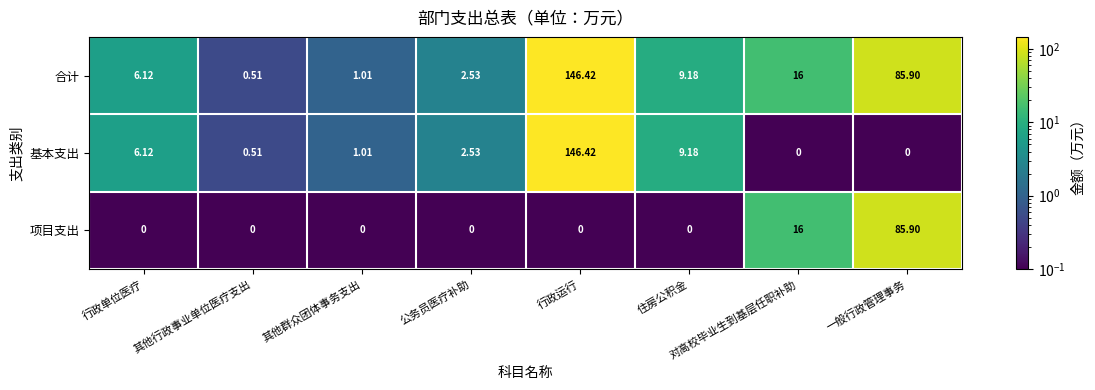

At which label is 合计 closest to 73?

一般行政管理事务